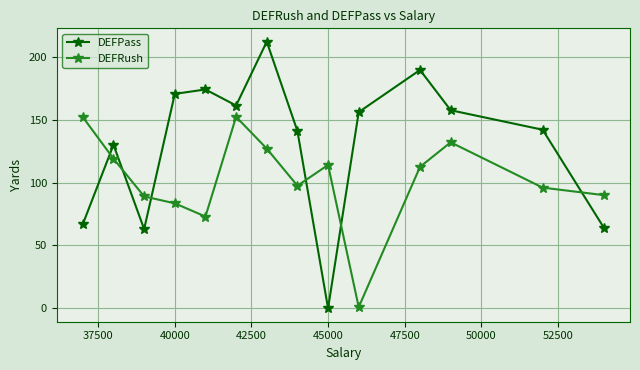

List the series in order of their peak value, highest first.

DEFPass, DEFRush